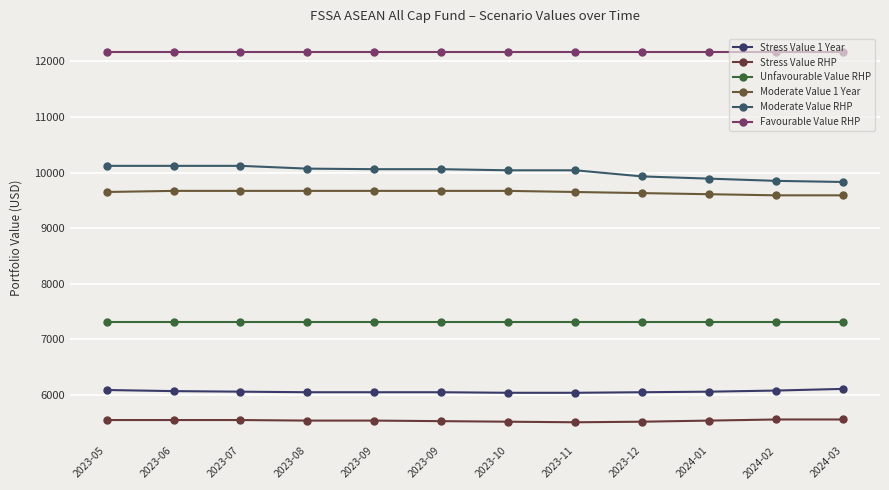

Which series has the largest range (max minus min)?

Moderate Value RHP